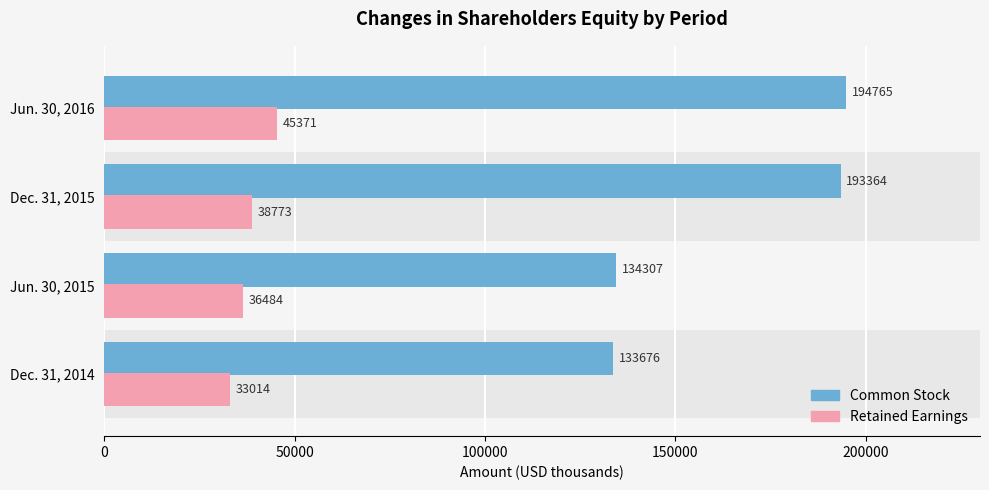

What is the difference between the highest and lowest values at Dec. 31, 2014?

100662